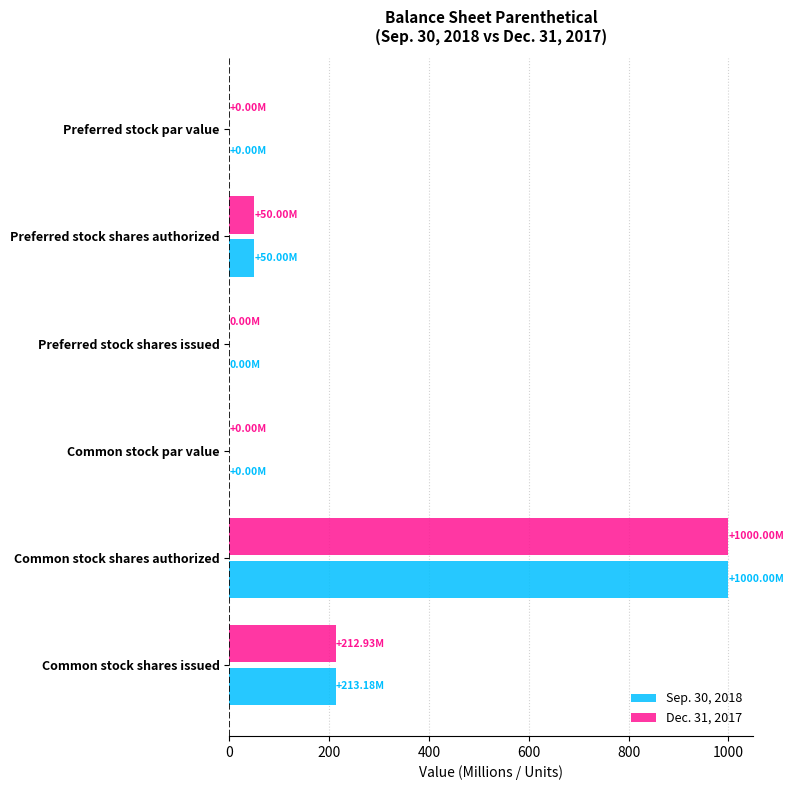

Which category has the highest value in the Dec. 31, 2017 series?

Common stock shares authorized